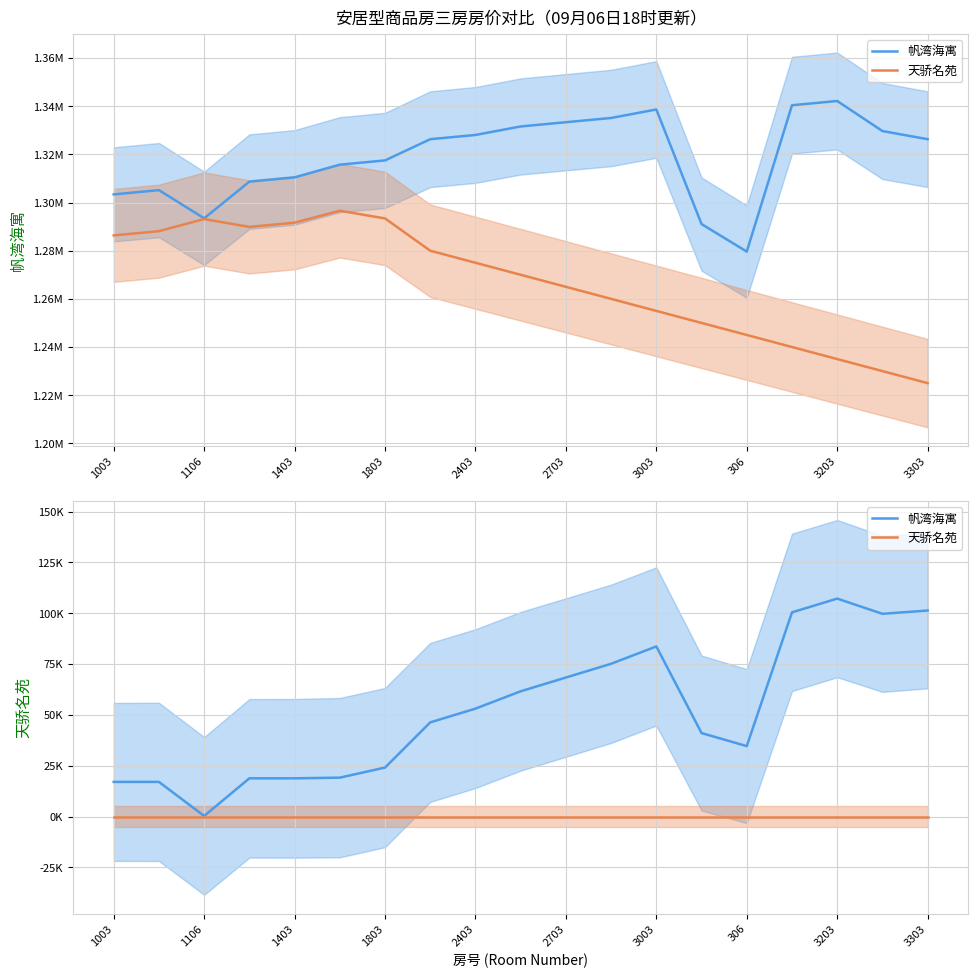

At 306, list the series in order from largest to smallest.

帆湾海寓, 天骄名苑